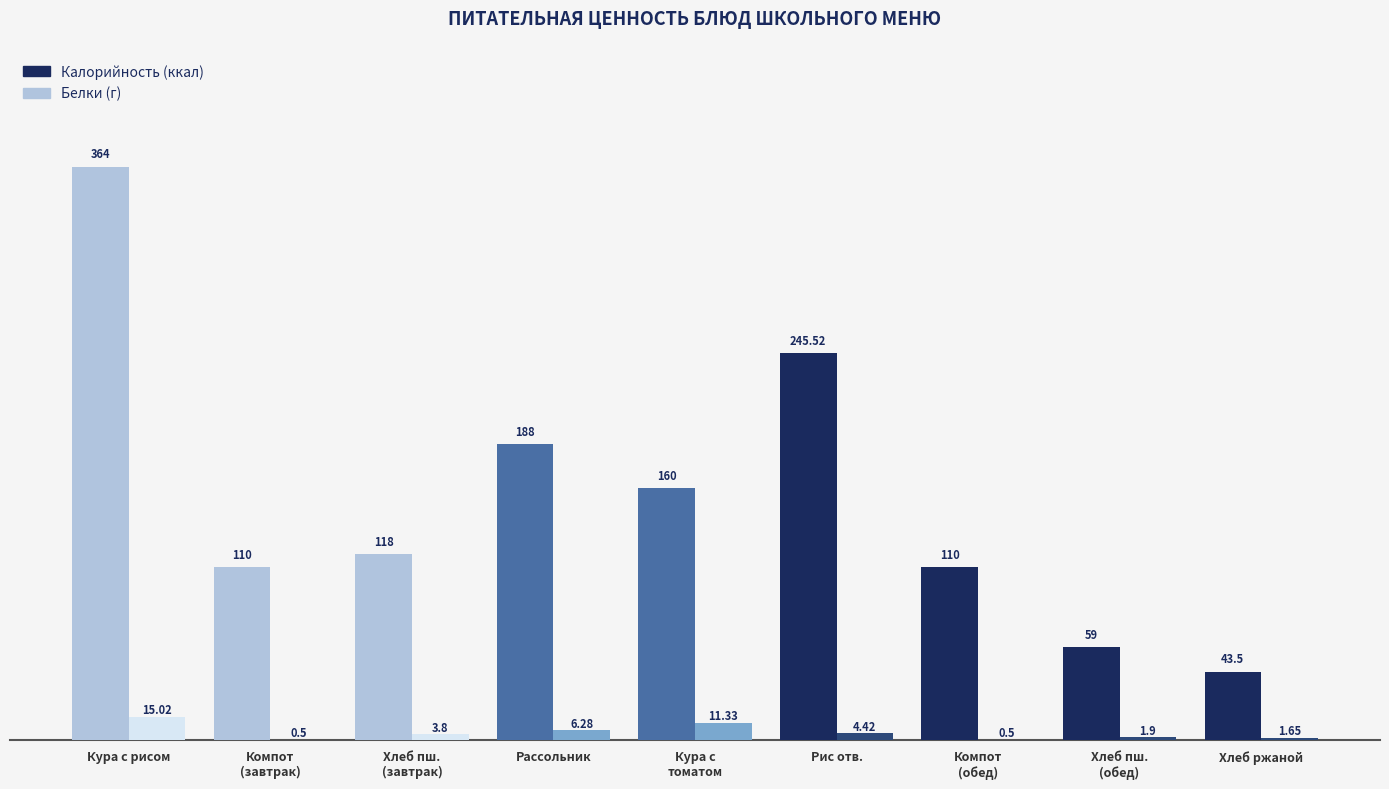

At which category is the sum across all series the highest?

Кура с рисом